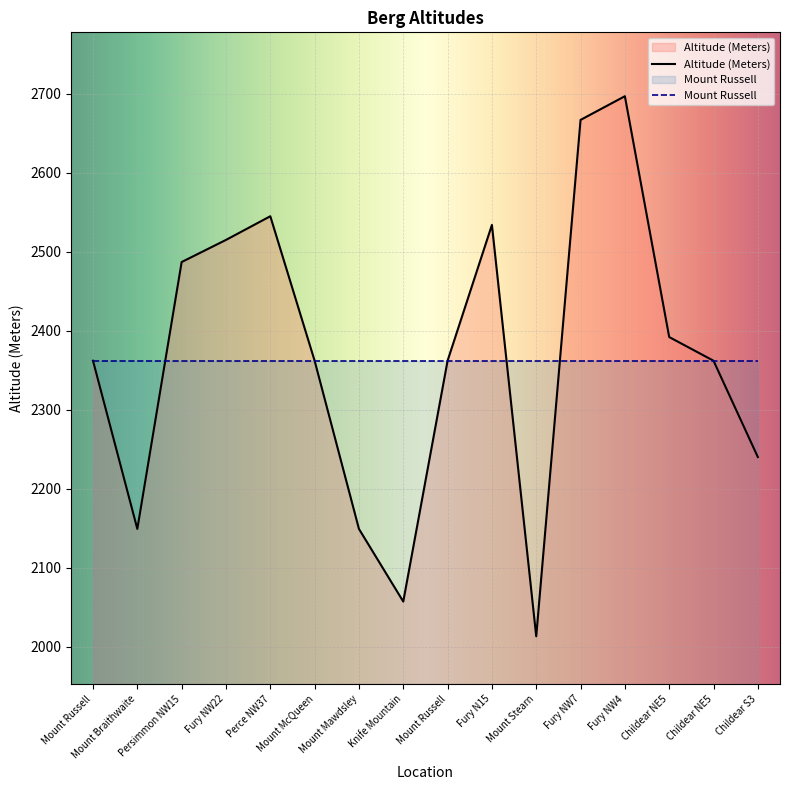

Reading left to right, extract all data points from this chart.

2362	2149	2487	2515	2545	2362	2149	2057	2362	2534	2013	2667	2697	2392	2362	2240